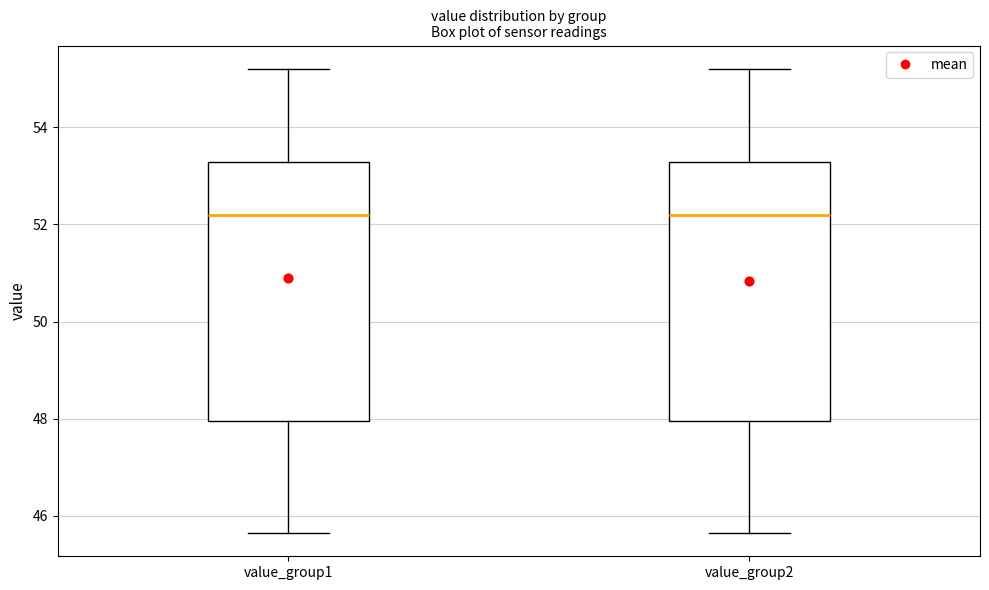

Reading left to right, read every box against the y-axis: the position of its median line, the range the box covers, and the ends of its whiskers. The values are not printed on the chart, so give them approximately, as read against the axis.

value_group1: median 52.2, box 48.0 to 53.2, whiskers 45.6 to 55.2
value_group2: median 52.2, box 48.0 to 53.2, whiskers 45.6 to 55.2